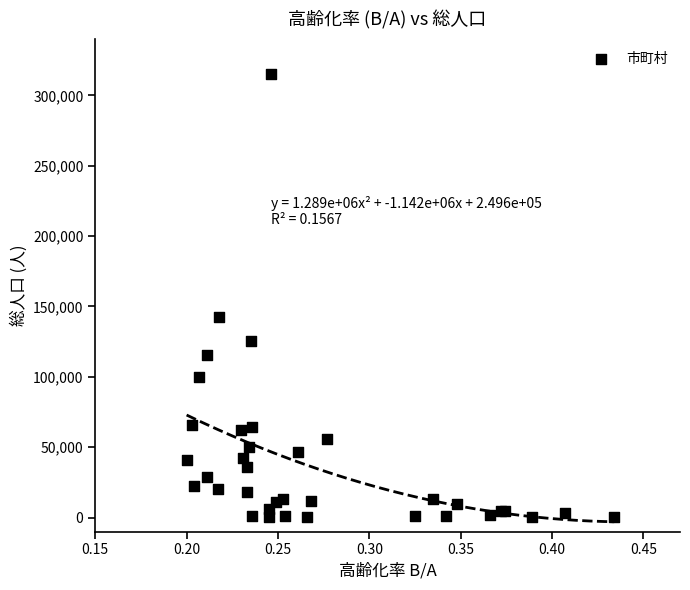

What Y value in the scatter plot is closest to 157847?

142194